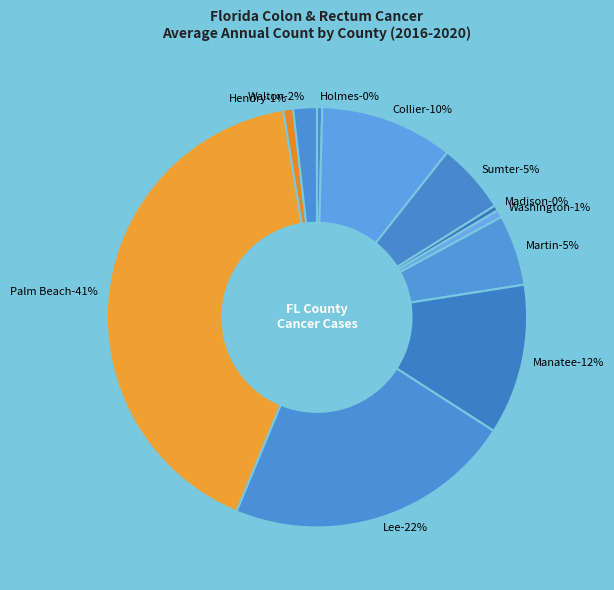

Which has a higher value, Martin County or Palm Beach County?

Palm Beach County